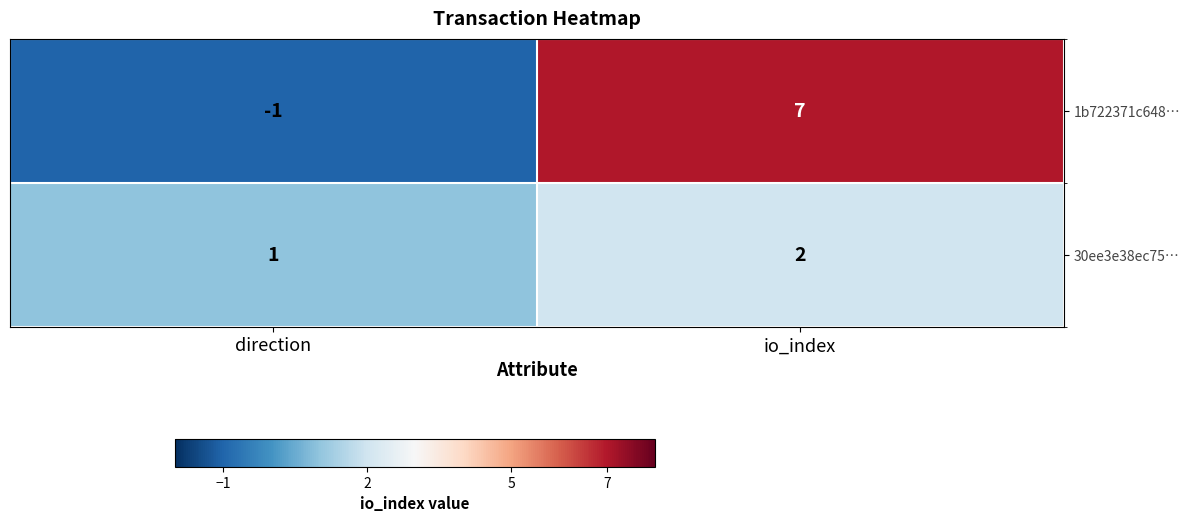

Which series changed the most between direction and io_index?

1b722371c648…